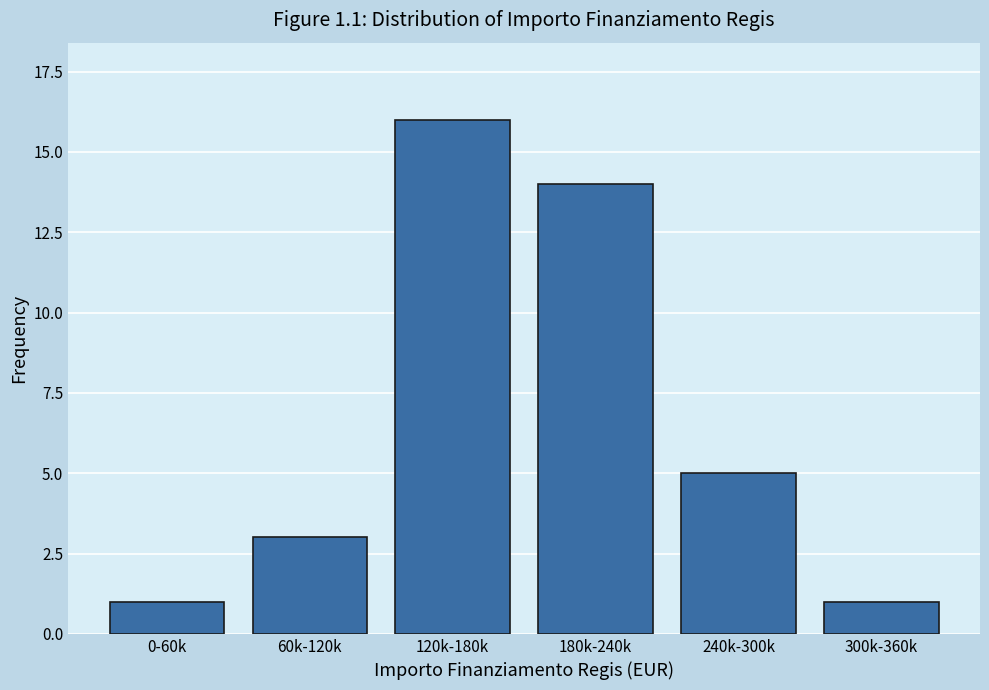

Reading right to left, list all the values displayed in this chart.

1	5	14	16	3	1